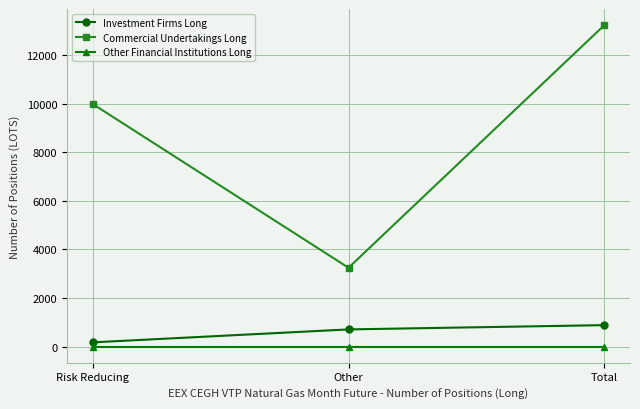

At Risk Reducing, list the series in order from largest to smallest.

Commercial Undertakings Long, Investment Firms Long, Other Financial Institutions Long